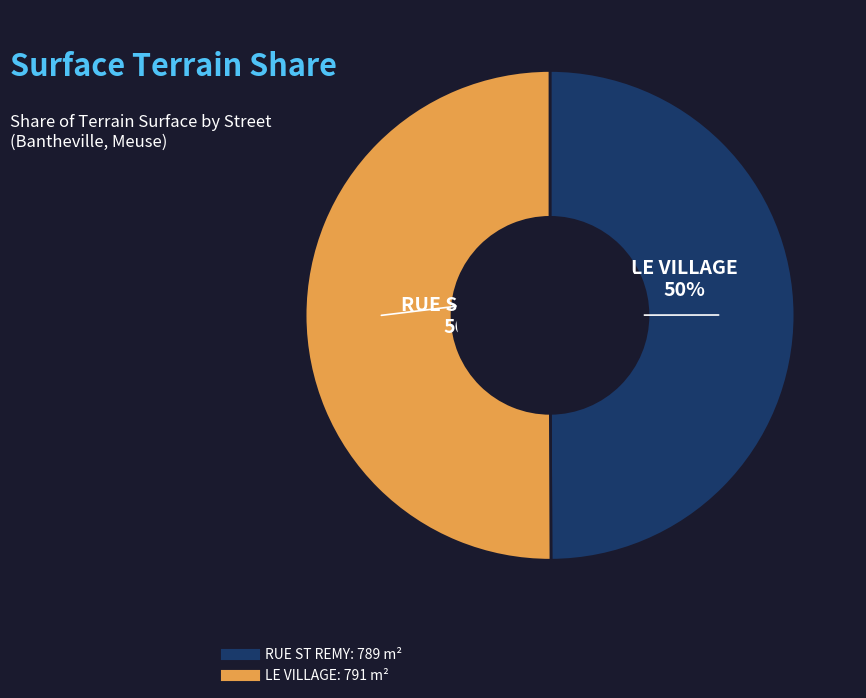

Count the number of slices in the pie.

2